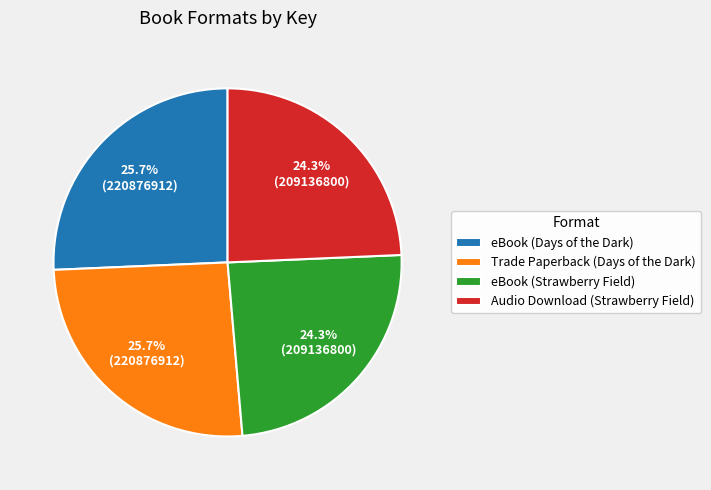

Is there a majority slice in this chart?

No